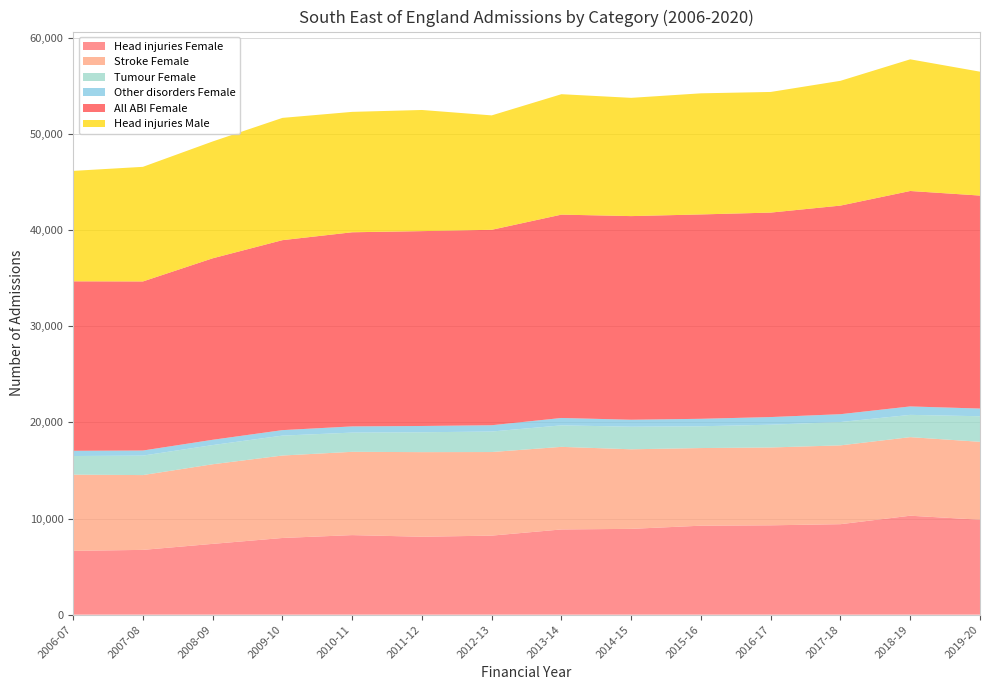

Reading left to right, what are all the values shown in this chart?

Head injuries Female: 2006-07=6639	2007-08=6741	2008-09=7366	2009-10=7979	2010-11=8278	2011-12=8107	2012-13=8224	2013-14=8867	2014-15=8928	2015-16=9257	2016-17=9296	2017-18=9415	2018-19=10295	2019-20=9880
Stroke Female: 2006-07=7929	2007-08=7782	2008-09=8283	2009-10=8579	2010-11=8665	2011-12=8804	2012-13=8697	2013-14=8592	2014-15=8278	2015-16=8078	2016-17=8098	2017-18=8200	2018-19=8175	2019-20=8105
Tumour Female: 2006-07=1938	2007-08=2027	2008-09=1997	2009-10=2072	2010-11=2001	2011-12=2066	2012-13=2135	2013-14=2239	2014-15=2349	2015-16=2267	2016-17=2373	2017-18=2428	2018-19=2318	2019-20=2660
Other disorders Female: 2006-07=544	2007-08=528	2008-09=550	2009-10=571	2010-11=645	2011-12=656	2012-13=654	2013-14=768	2014-15=727	2015-16=778	2016-17=794	2017-18=816	2018-19=879	2019-20=800
All ABI Female: 2006-07=17634	2007-08=17593	2008-09=18883	2009-10=19766	2010-11=20199	2011-12=20274	2012-13=20335	2013-14=21158	2014-15=21188	2015-16=21264	2016-17=21275	2017-18=21704	2018-19=22416	2019-20=22162
Head injuries Male: 2006-07=11491	2007-08=11925	2008-09=12157	2009-10=12722	2010-11=12528	2011-12=12605	2012-13=11904	2013-14=12530	2014-15=12304	2015-16=12601	2016-17=12552	2017-18=12985	2018-19=13700	2019-20=12890